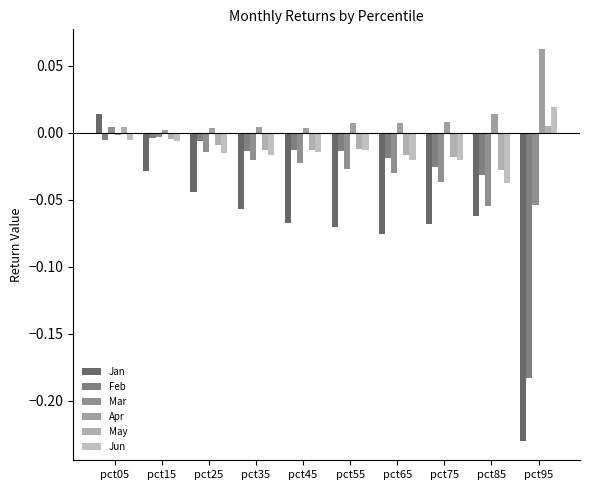

At which label does Mar first exceed 0?

pct05